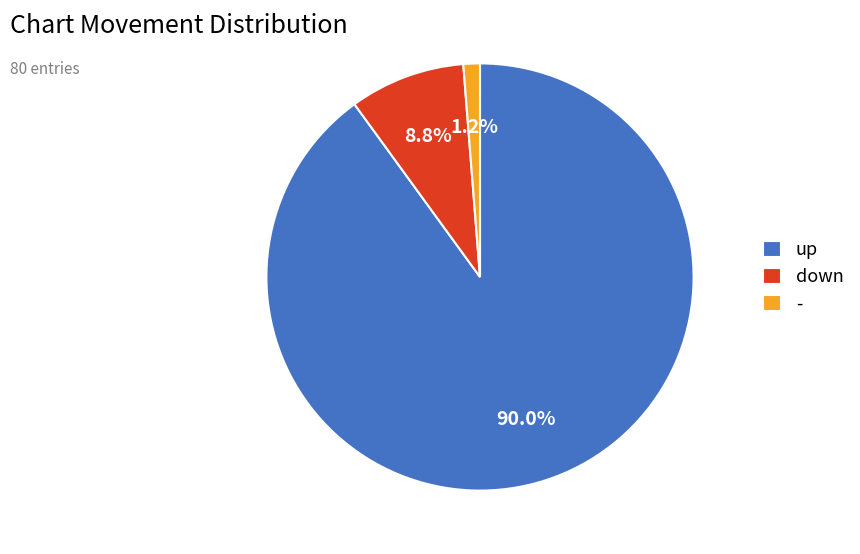

Between up and down, which is larger?

up